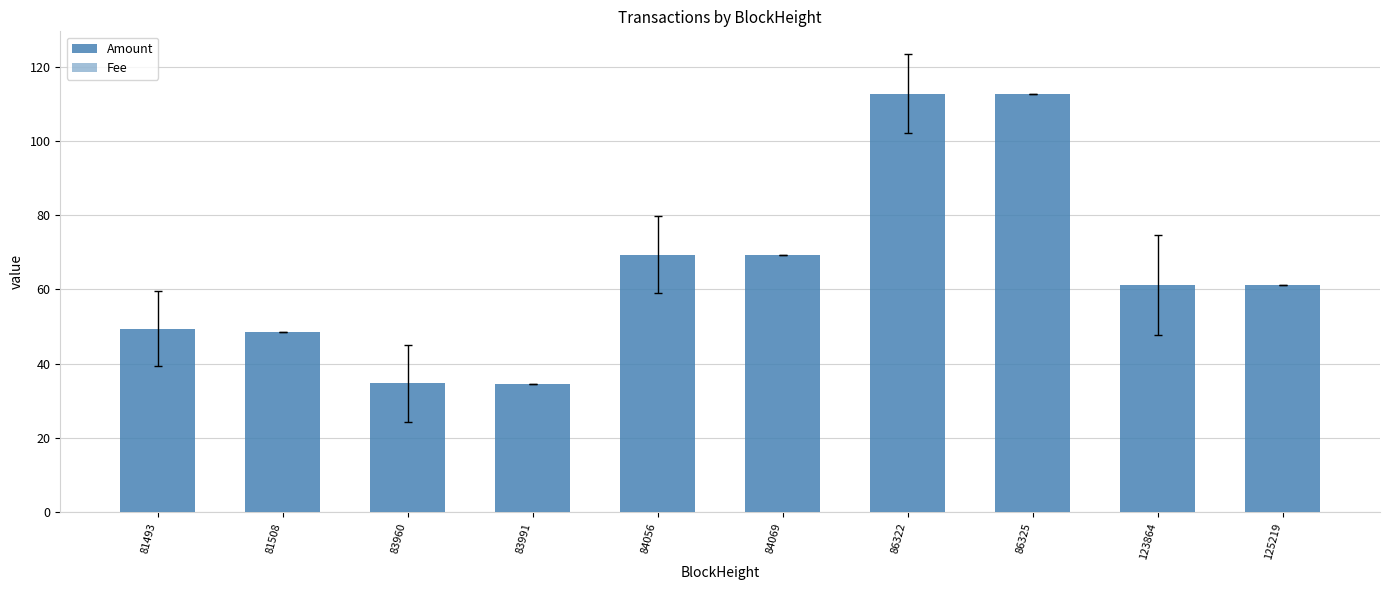

Does the chart contain stacked bars?

No